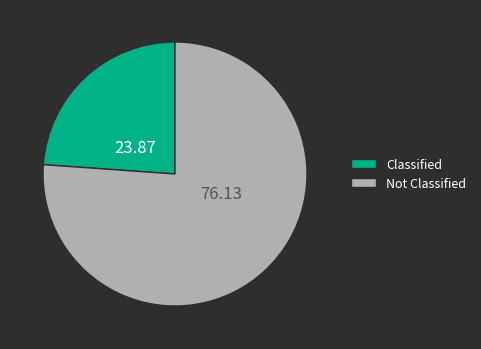

Is the sum of Classified and Not Classified greater than half?

Yes